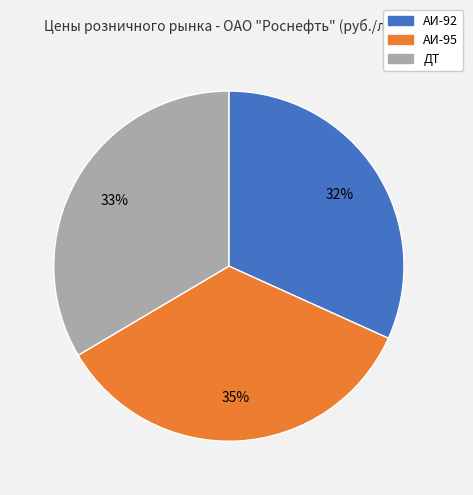

To the nearest percent, what is the combined percentage of АИ-92 and АИ-95?

67%